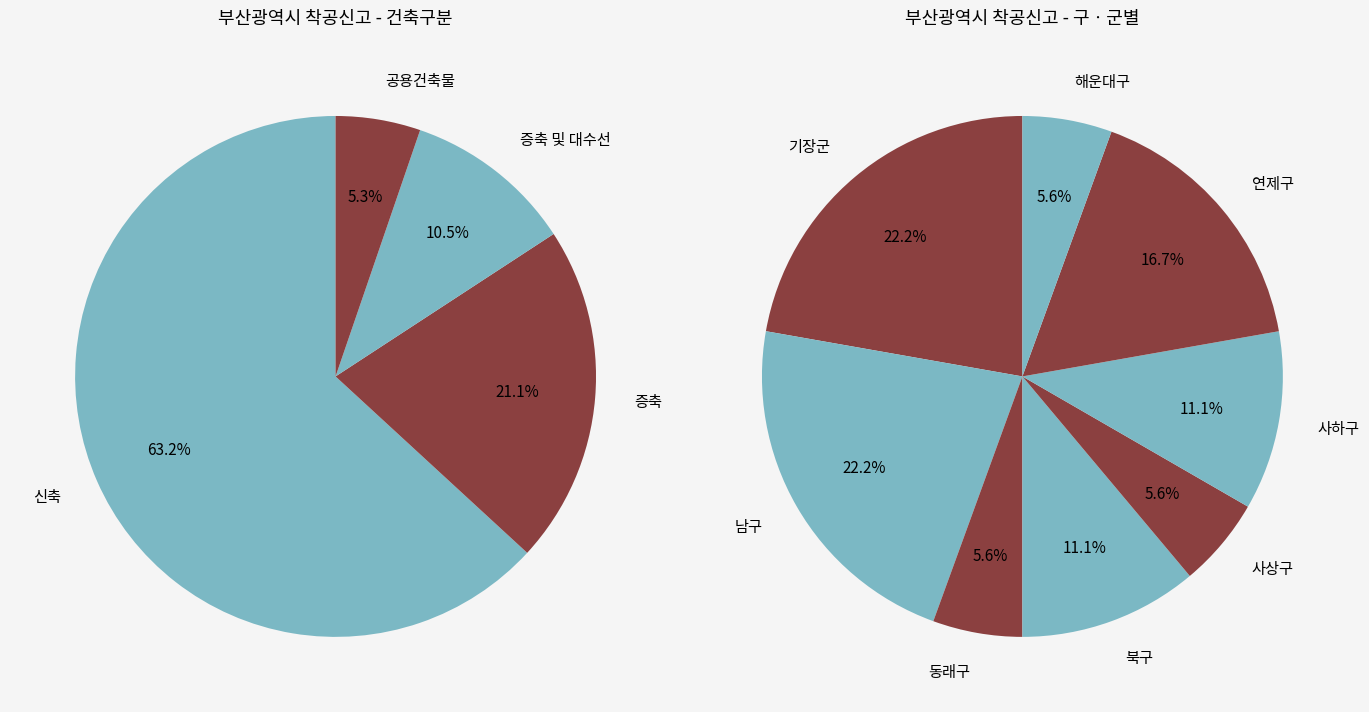

Does 신축 account for over 50% of the chart?

Yes